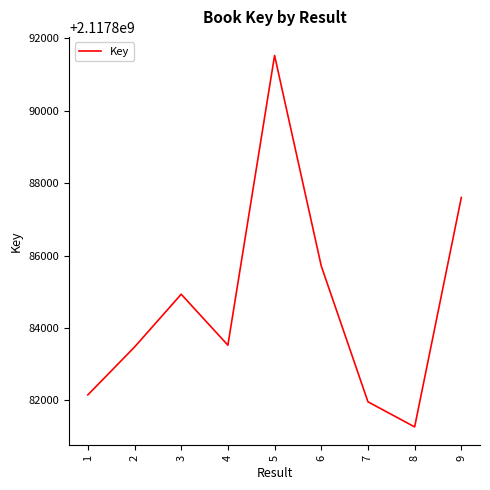

What is the approximate value at 9?

2117887601